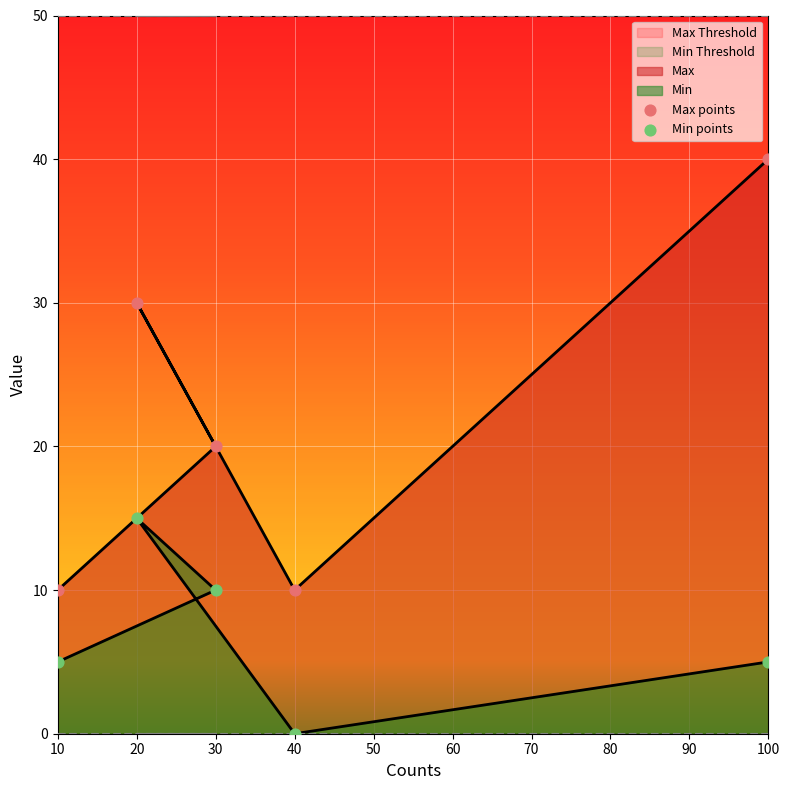

Is the value of Min points at 10 greater than the value of Max points at 100?

No